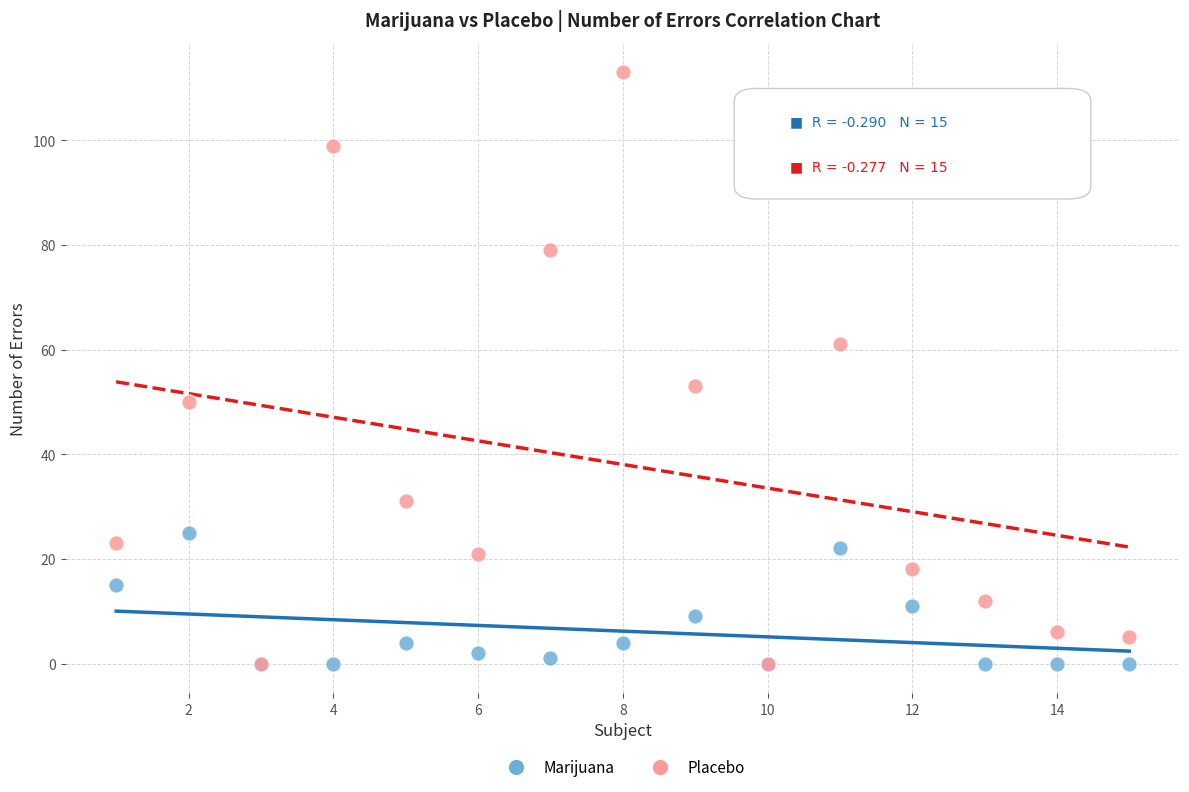

What are all the series names shown in the legend?

Marijuana, Placebo